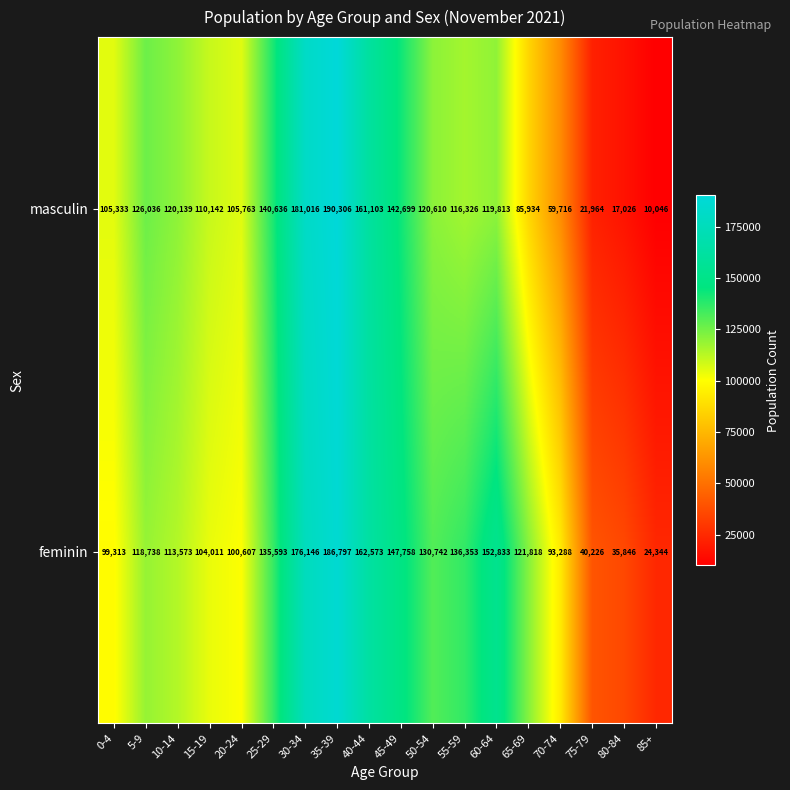

What is the total value across all series at 10-14?

233712